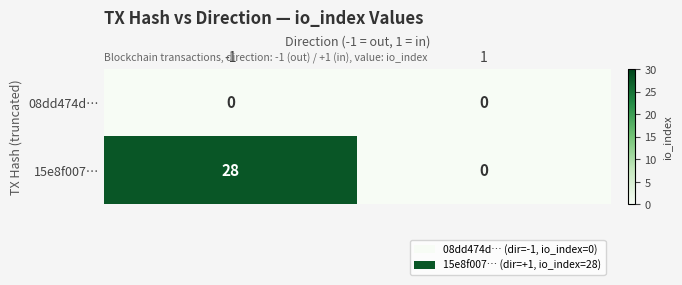

Rank the categories by 15e8f007… value from highest to lowest.

-1, 1